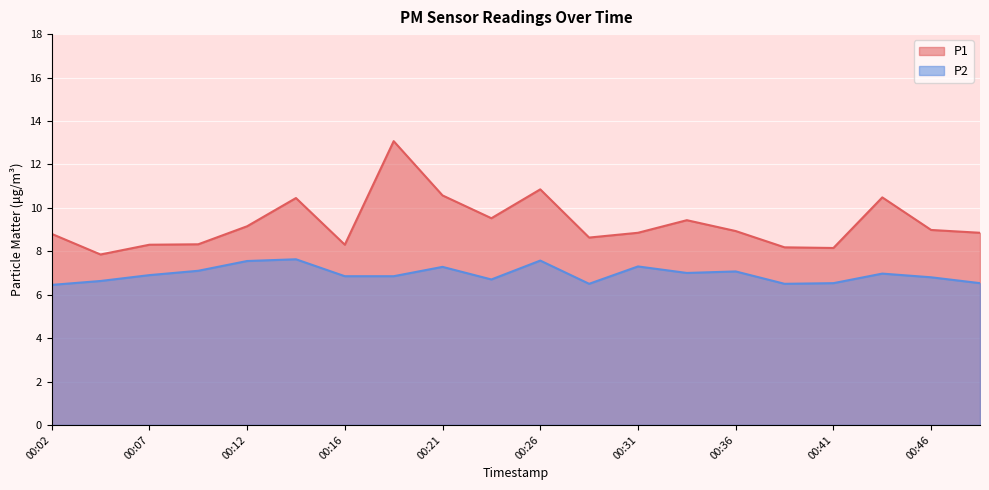

Reading left to right, extract all data points from this chart.

P1: 00:02=8.8	00:04=7.8	00:07=8.3	00:09=8.3	00:12=9.2	00:14=10.4	00:16=8.3	00:19=13.1	00:21=10.6	00:24=9.5	00:26=10.8	00:29=8.6	00:31=8.8	00:34=9.4	00:36=8.9	00:38=8.2	00:41=8.2	00:43=10.5	00:46=9.0	00:48=8.8
P2: 00:02=6.5	00:04=6.6	00:07=6.9	00:09=7.1	00:12=7.5	00:14=7.6	00:16=6.8	00:19=6.8	00:21=7.3	00:24=6.7	00:26=7.6	00:29=6.5	00:31=7.3	00:34=7.0	00:36=7.1	00:38=6.5	00:41=6.5	00:43=7.0	00:46=6.8	00:48=6.5